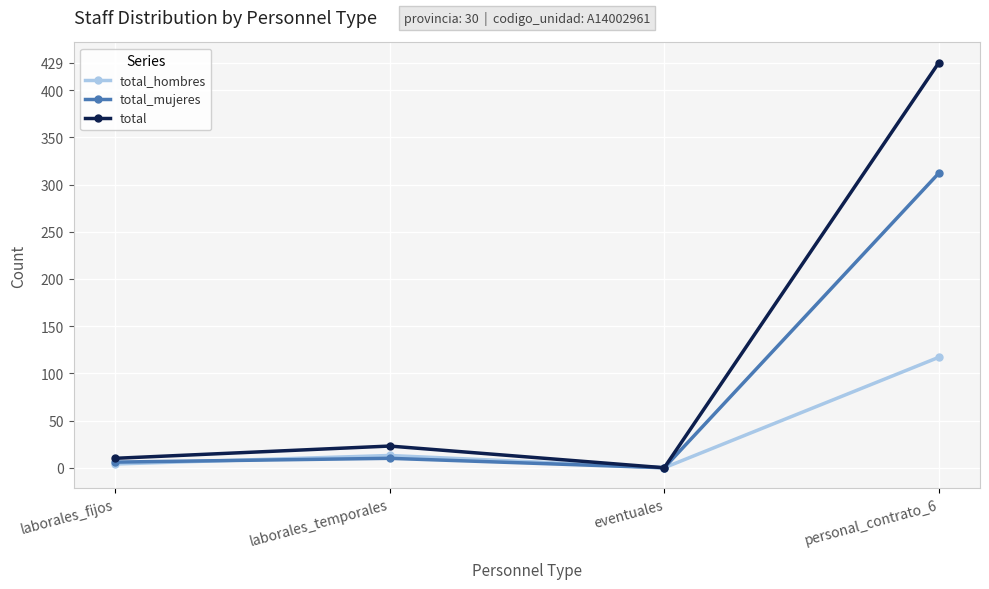

Where is the first local minimum for total?

eventuales